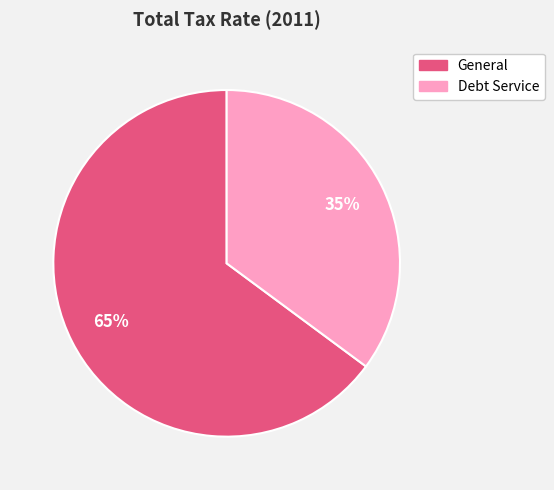

Does any single category account for the majority?

Yes